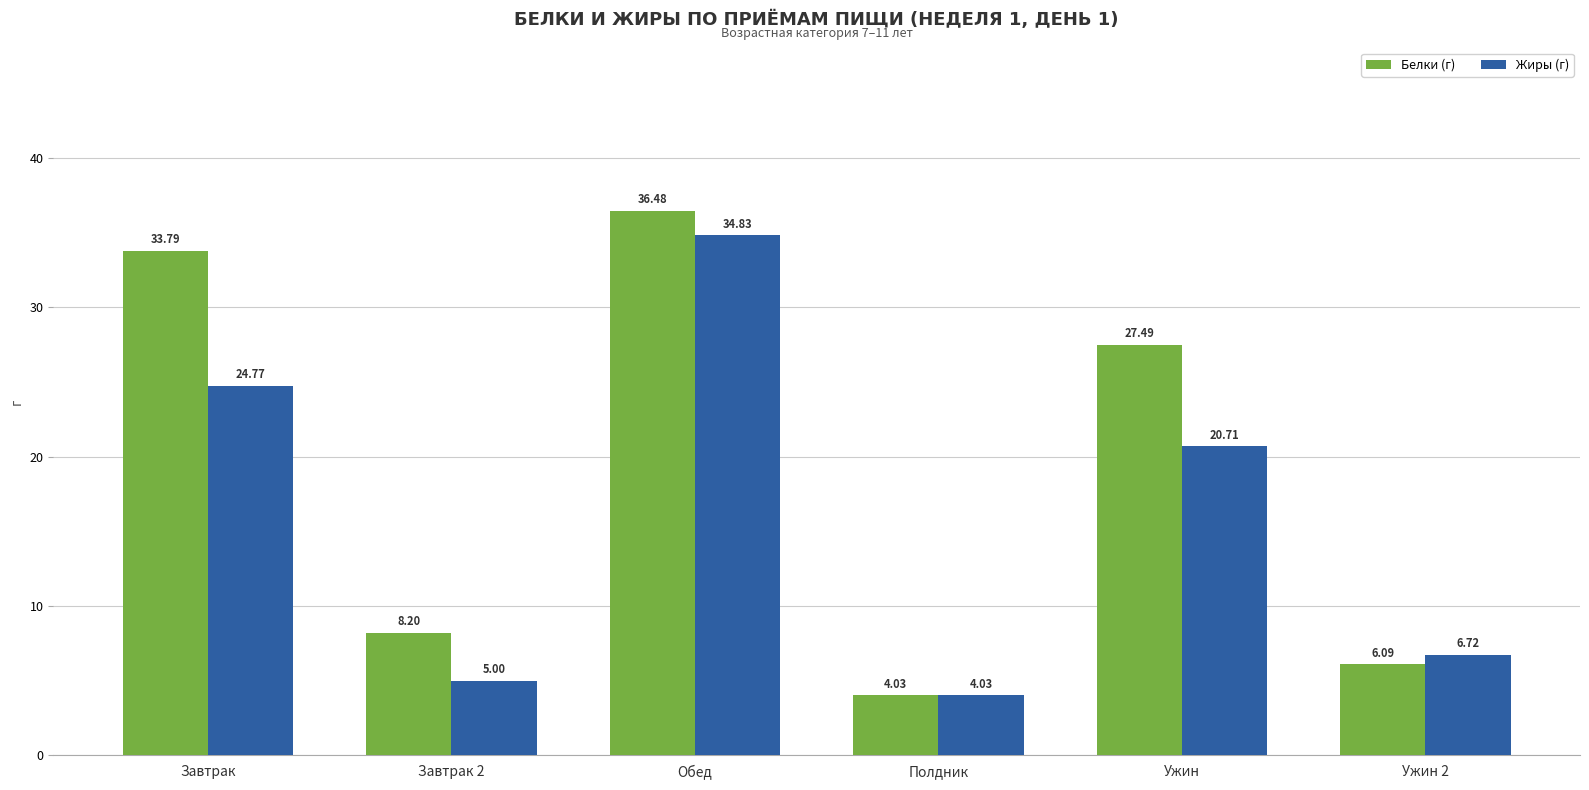

Rank the series at Завтрак from highest to lowest value.

Белки (г), Жиры (г)